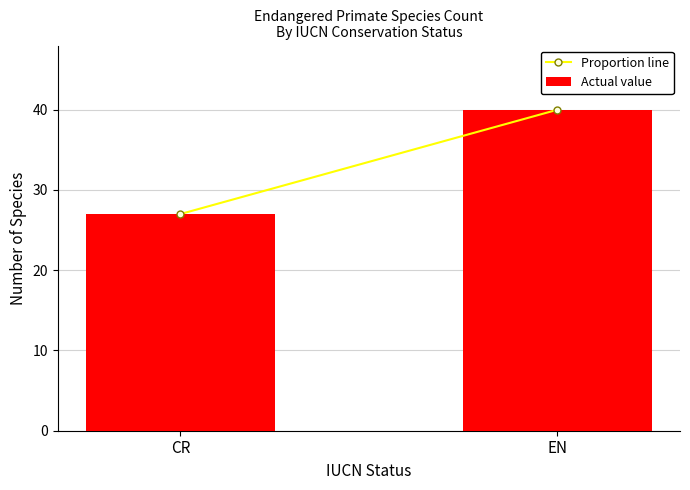

What is the label of the 2nd bar from the right?

CR